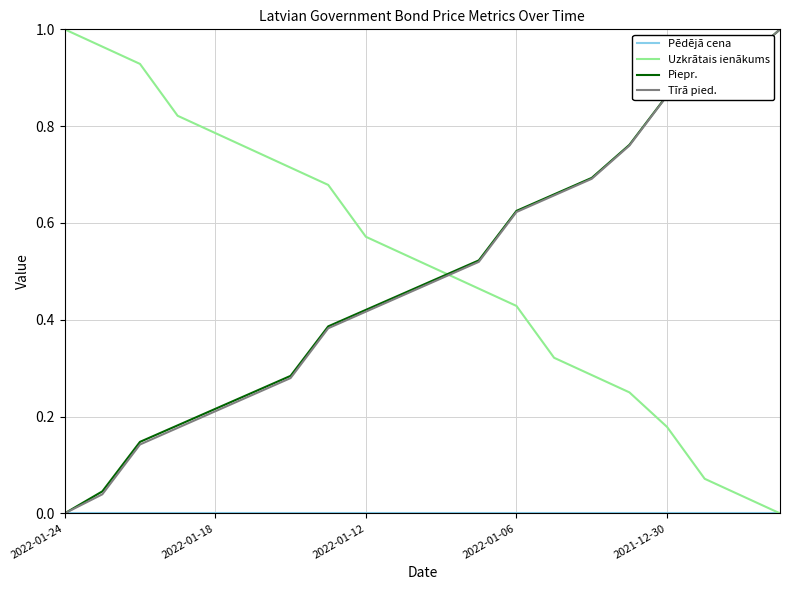

How many positive values does the Piepr. series have?

19